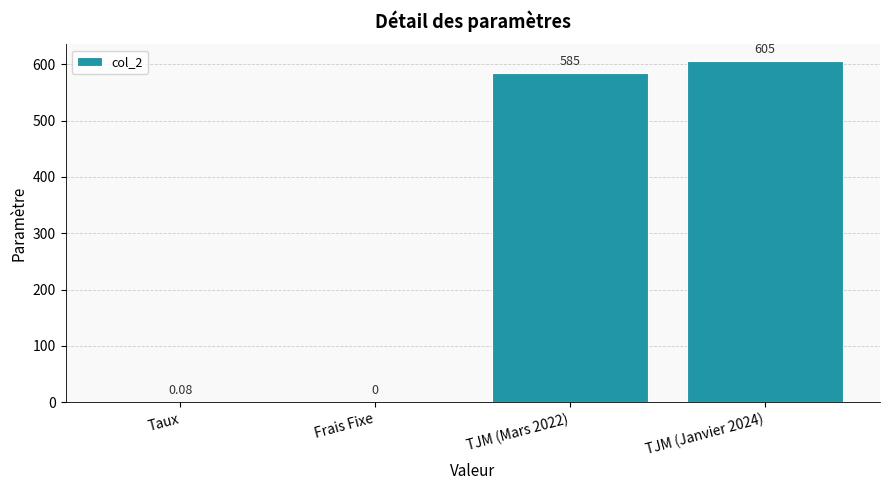

The value at Frais Fixe is -382.4. True or false?

False